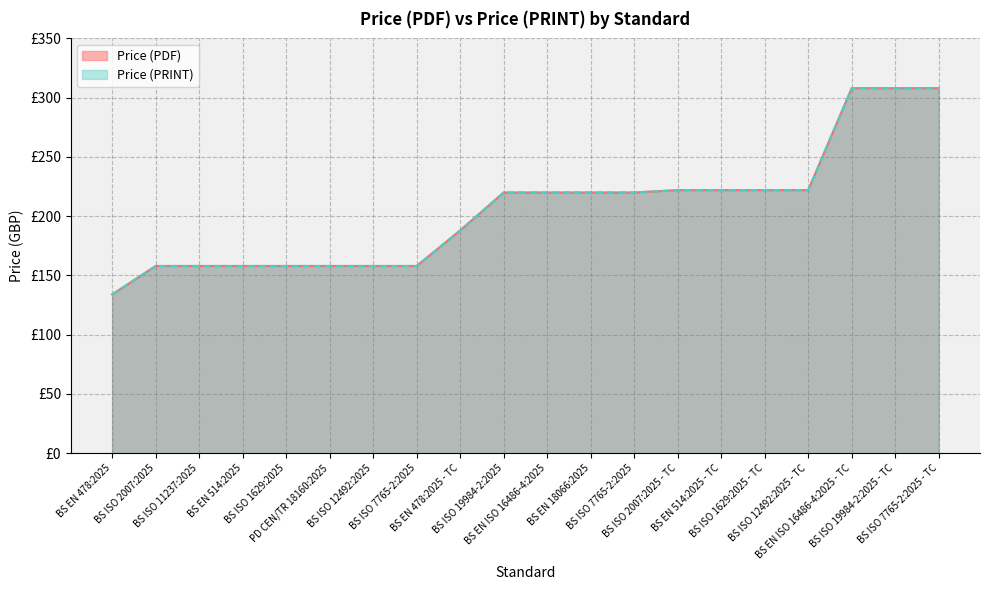

What is the minimum value for Price (PDF)?

134